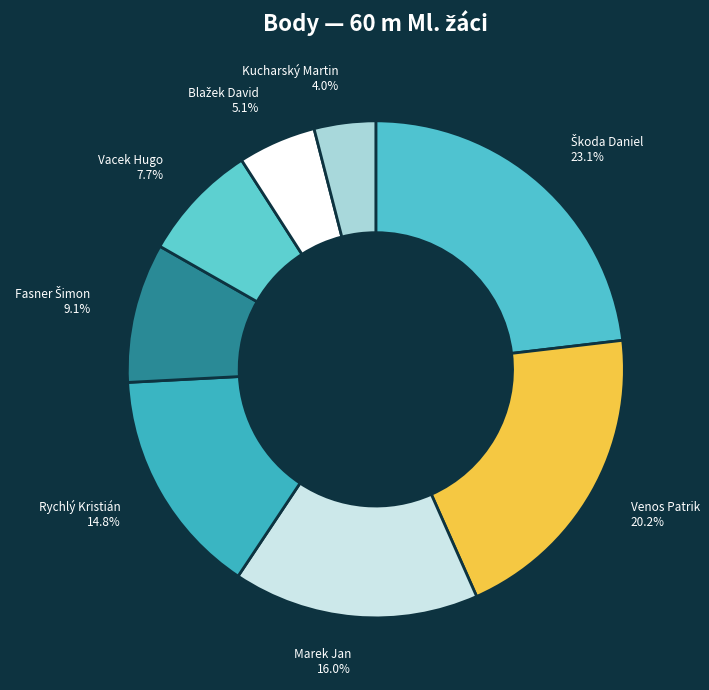

Do Vacek Hugo 7.7% and Marek Jan 16.0% together represent more than half of the pie?

No